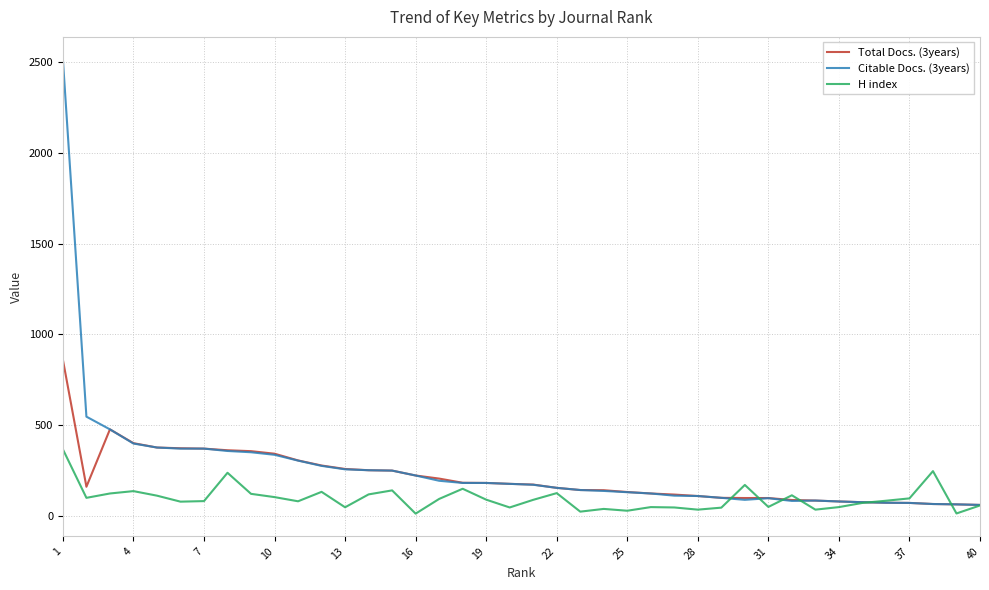

Does the chart have visible grid lines?

Yes